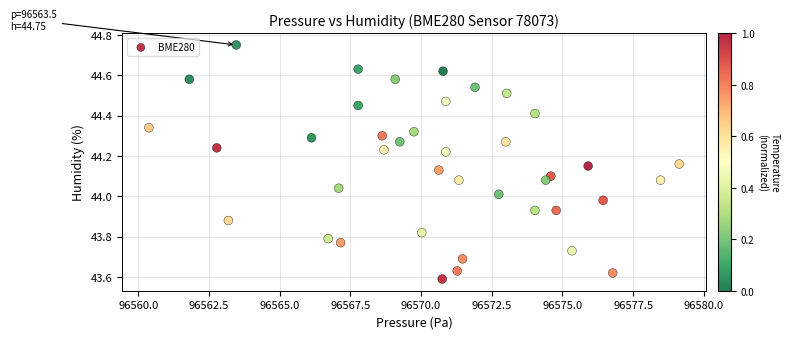

What is the range of Y values (max minus min)?

1.2